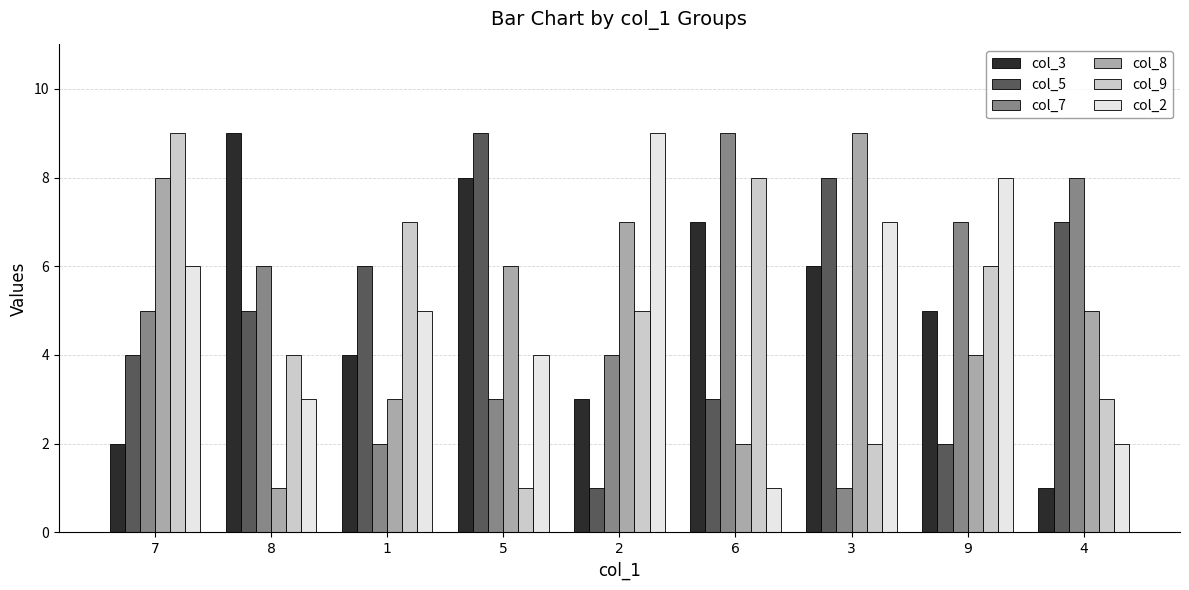

At which label is col_7 closest to 5?

7